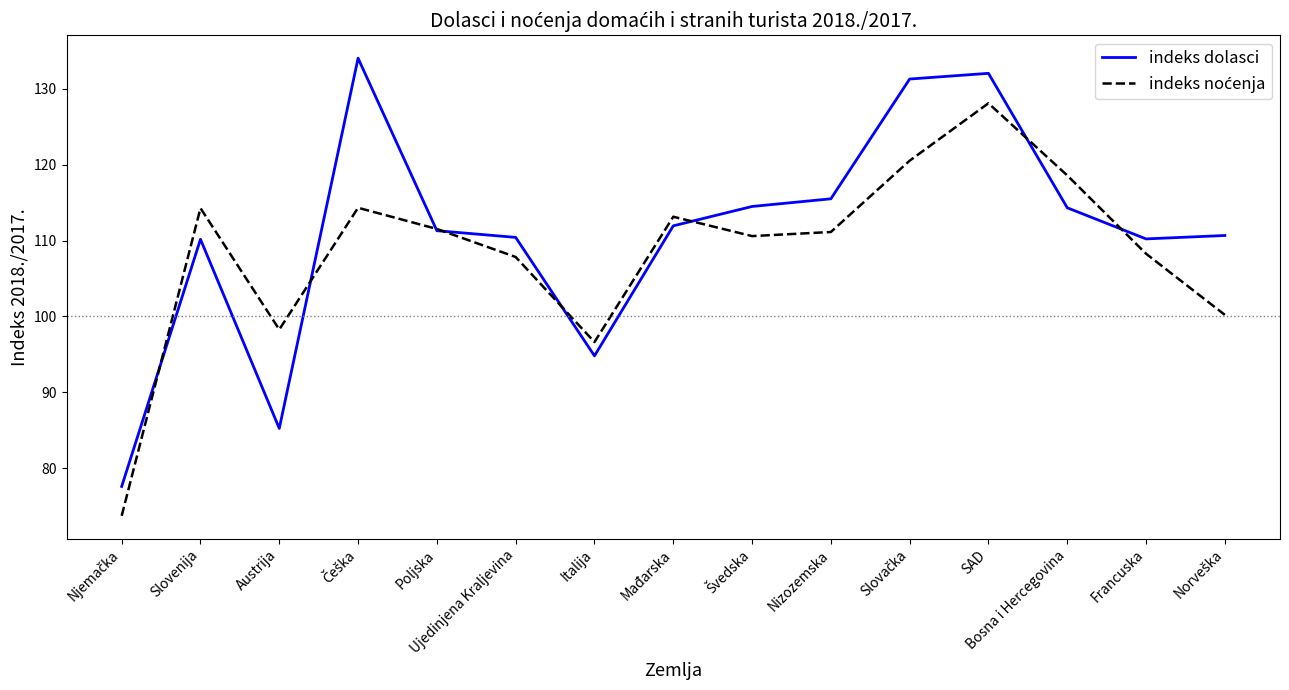

What is the spread (max minus min) of values at Slovenija?

4.1